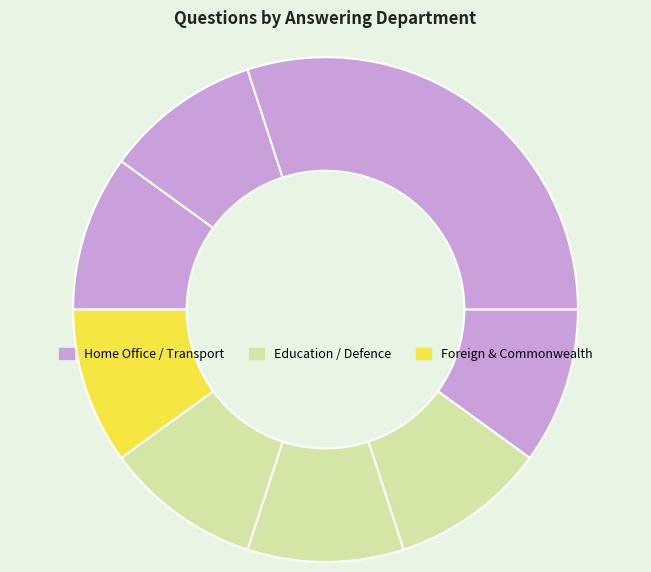

To the nearest percent, what is the difference between the largest and smallest slice percentages?

20%